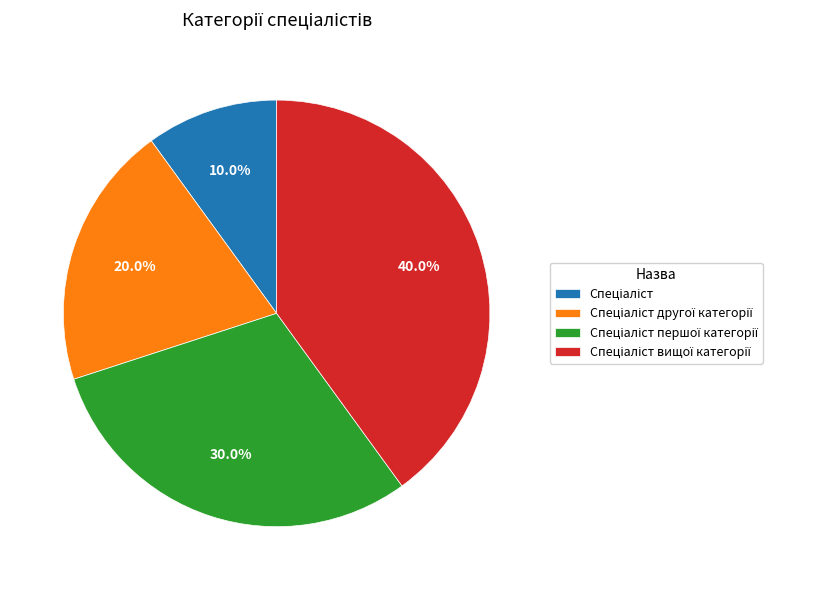

Count the number of slices in the pie.

4